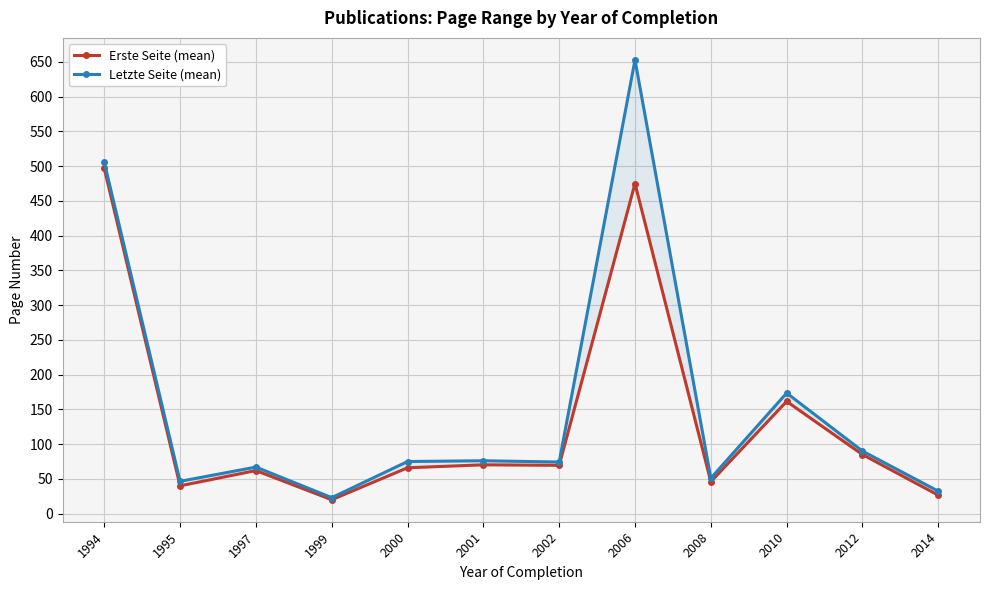

Reading right to left, transcribe all the data shown in this chart.

Erste Seite (mean): 2014=26.5	2012=85.0	2010=161.5	2008=46.0	2006=475.0	2002=69.5	2001=70.2	2000=66.0	1999=20.0	1997=62.0	1995=40.0	1994=497.0
Letzte Seite (mean): 2014=32.2	2012=90.0	2010=173.5	2008=51.0	2006=653.0	2002=74.2	2001=76.1	2000=75.0	1999=23.0	1997=67.0	1995=46.5	1994=506.0